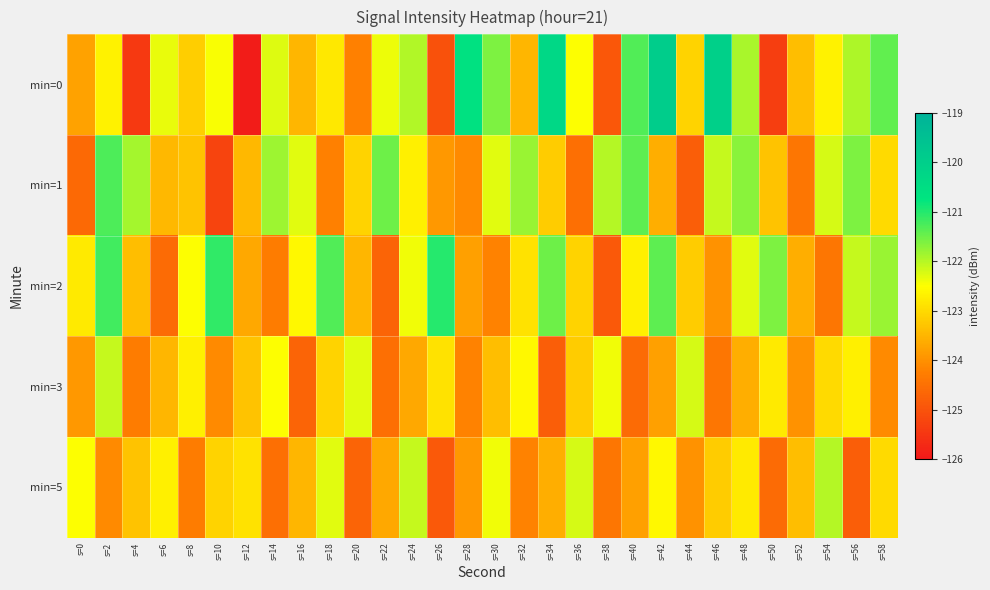

Reading left to right, list all the values displayed in this chart.

min=0: s=0=-123.8	s=2=-122.7	s=4=-125.4	s=6=-122.4	s=8=-123.2	s=10=-122.5	s=12=-125.9	s=14=-122.3	s=16=-123.5	s=18=-122.8	s=20=-124.2	s=22=-122.4	s=24=-122.0	s=26=-125.0	s=28=-120.6	s=30=-121.6	s=32=-123.5	s=34=-120.3	s=36=-122.5	s=38=-124.9	s=40=-121.3	s=42=-120.0	s=44=-123.1	s=46=-120.1	s=48=-121.9	s=50=-125.4	s=52=-123.4	s=54=-122.7	s=56=-121.9	s=58=-121.4
min=1: s=0=-124.6	s=2=-121.3	s=4=-121.9	s=6=-123.5	s=8=-123.3	s=10=-125.3	s=12=-123.5	s=14=-121.8	s=16=-122.3	s=18=-124.2	s=20=-123.1	s=22=-121.5	s=24=-122.7	s=26=-123.9	s=28=-124.1	s=30=-122.3	s=32=-121.8	s=34=-123.2	s=36=-124.5	s=38=-122.0	s=40=-121.4	s=42=-123.6	s=44=-124.8	s=46=-122.1	s=48=-121.7	s=50=-123.3	s=52=-124.4	s=54=-122.2	s=56=-121.6	s=58=-123.0
min=2: s=0=-122.8	s=2=-121.2	s=4=-123.4	s=6=-124.6	s=8=-122.5	s=10=-121.1	s=12=-123.7	s=14=-124.3	s=16=-122.6	s=18=-121.3	s=20=-123.5	s=22=-124.7	s=24=-122.4	s=26=-121.0	s=28=-123.8	s=30=-124.2	s=32=-122.9	s=34=-121.5	s=36=-123.1	s=38=-124.9	s=40=-122.7	s=42=-121.4	s=44=-123.2	s=46=-124.0	s=48=-122.3	s=50=-121.6	s=52=-123.6	s=54=-124.4	s=56=-122.1	s=58=-121.8
min=3: s=0=-123.9	s=2=-122.1	s=4=-124.3	s=6=-123.5	s=8=-122.7	s=10=-124.1	s=12=-123.3	s=14=-122.5	s=16=-124.7	s=18=-123.1	s=20=-122.3	s=22=-124.5	s=24=-123.7	s=26=-122.9	s=28=-124.2	s=30=-123.4	s=32=-122.6	s=34=-124.8	s=36=-123.2	s=38=-122.4	s=40=-124.6	s=42=-123.8	s=44=-122.2	s=46=-124.4	s=48=-123.6	s=50=-122.8	s=52=-124.0	s=54=-123.0	s=56=-122.7	s=58=-124.1
min=5: s=0=-122.5	s=2=-124.1	s=4=-123.3	s=6=-122.7	s=8=-124.3	s=10=-123.1	s=12=-122.9	s=14=-124.5	s=16=-123.5	s=18=-122.3	s=20=-124.7	s=22=-123.7	s=24=-122.1	s=26=-124.9	s=28=-123.9	s=30=-122.4	s=32=-124.2	s=34=-123.6	s=36=-122.2	s=38=-124.4	s=40=-123.8	s=42=-122.6	s=44=-124.0	s=46=-123.2	s=48=-122.8	s=50=-124.6	s=52=-123.4	s=54=-122.0	s=56=-124.8	s=58=-123.0